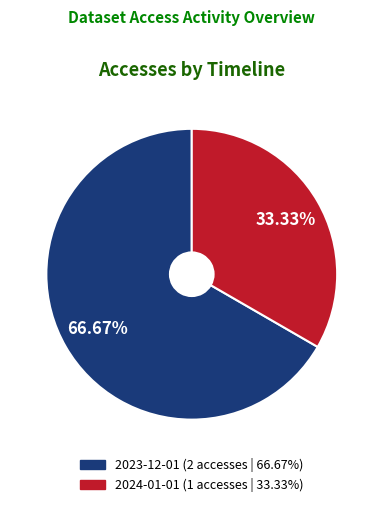

Which category has the biggest portion of the pie?

2023-12-01